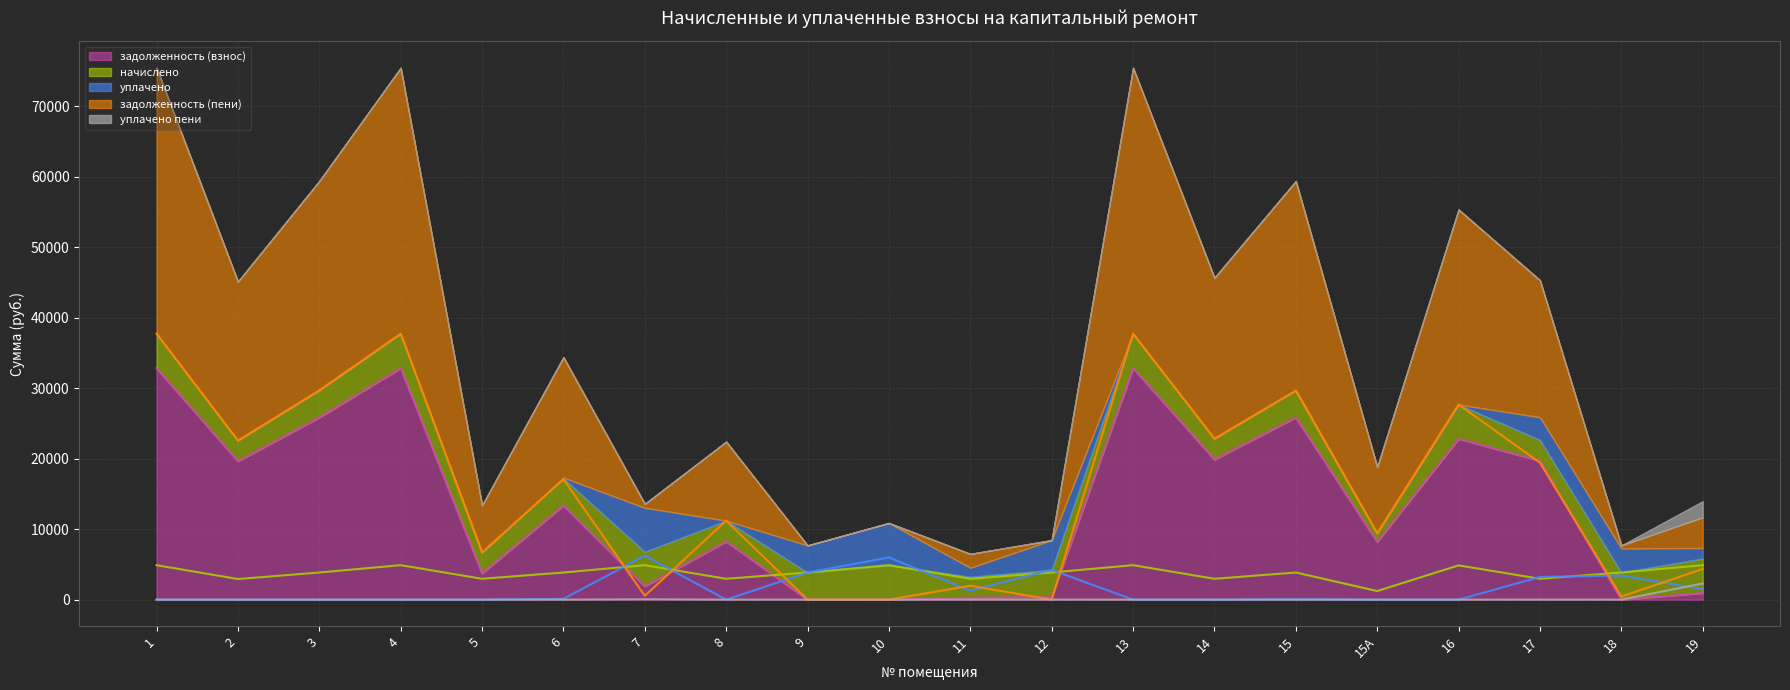

How many times do уплачено and начислено cross each other?

8